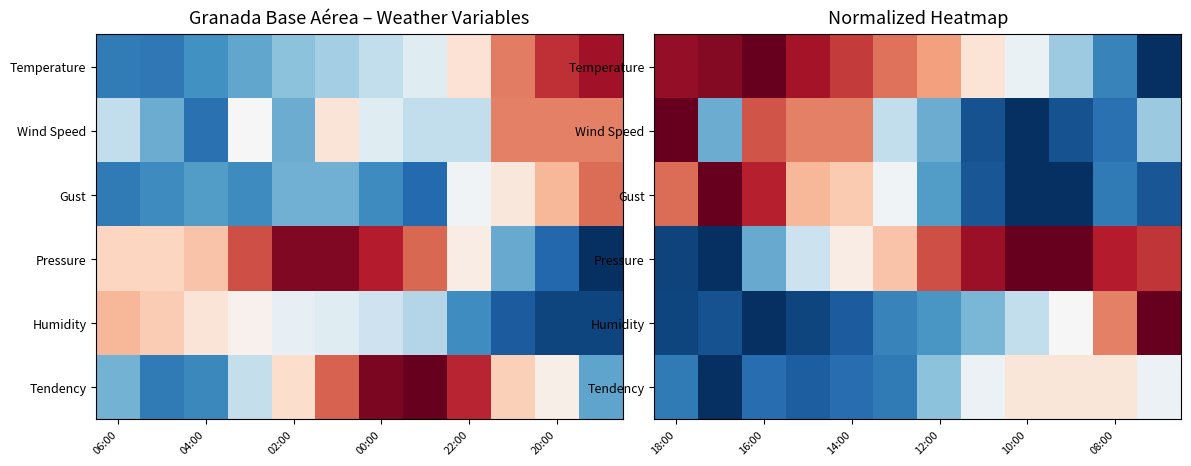

Which category has the lowest value across all series?

11